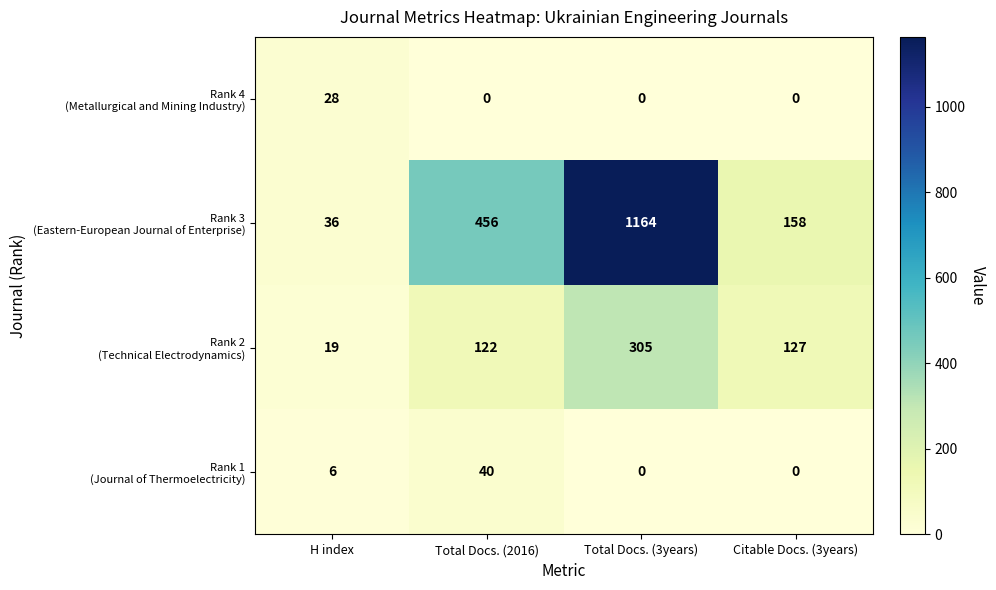

At which category is the sum across all series the highest?

Total Docs. (3years)